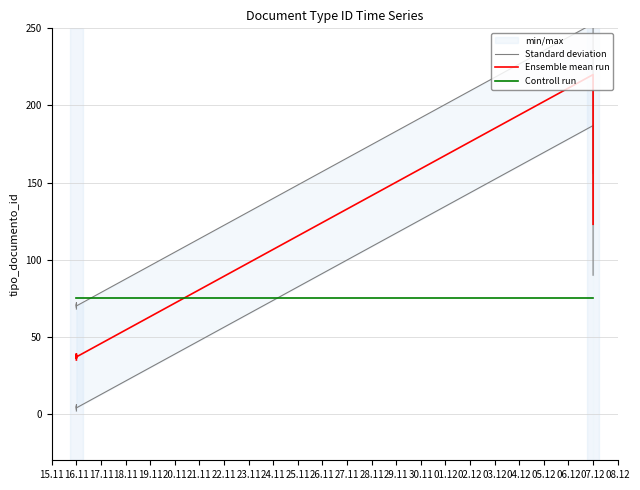

Is it true that Ensemble mean run equals 61.4 at 21.11?

False